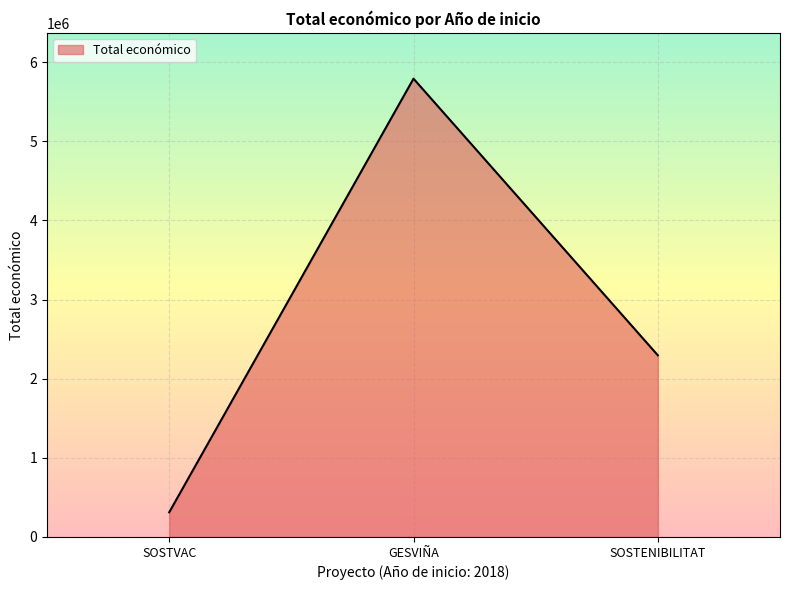

What is the smallest value displayed?

311553